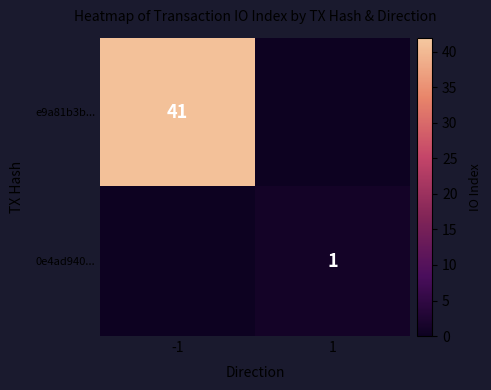

How many series are shown in this chart?

2